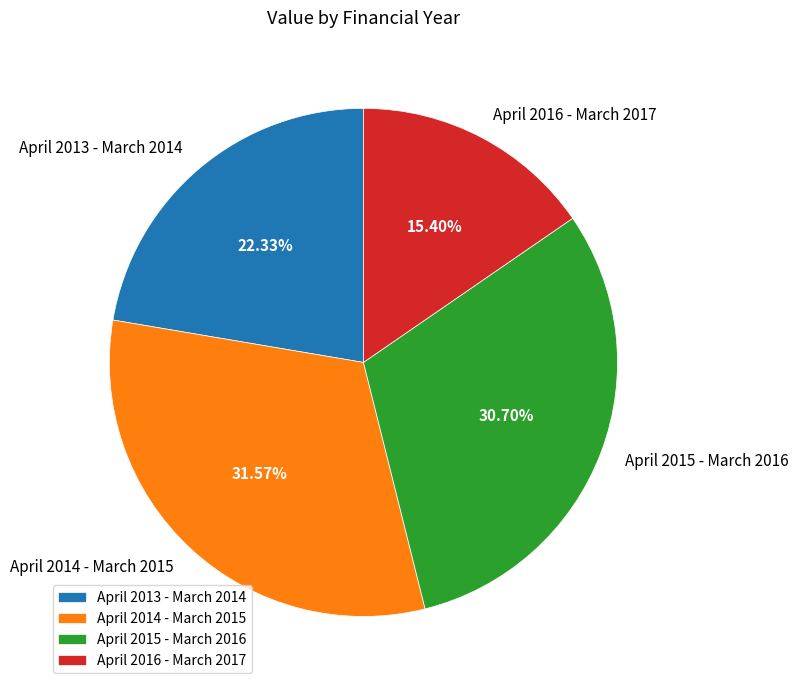

To the nearest percent, what is the difference between the largest and smallest slice percentages?

16%